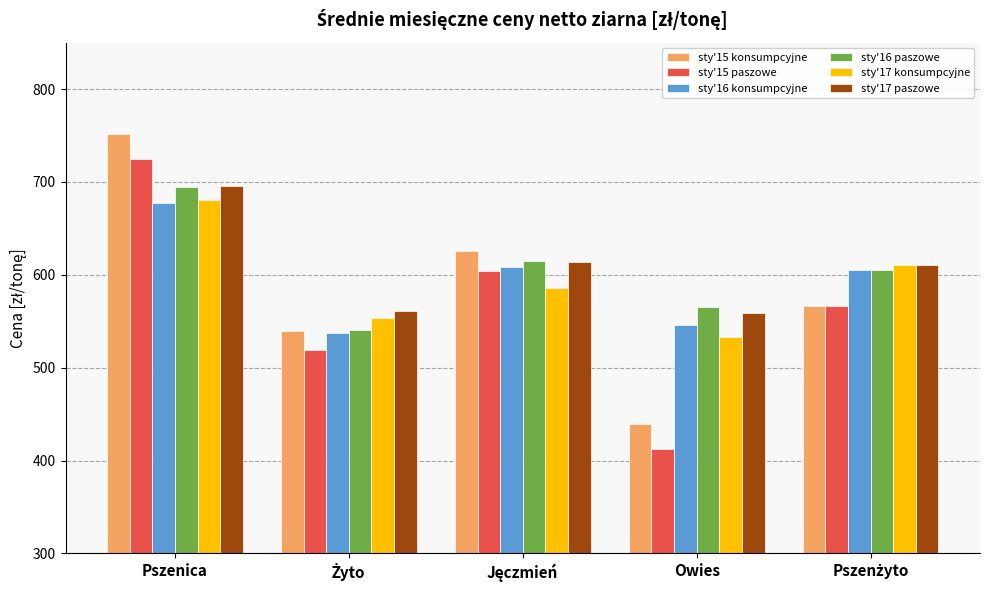

Which series has the widest spread of values?

sty'15 paszowe